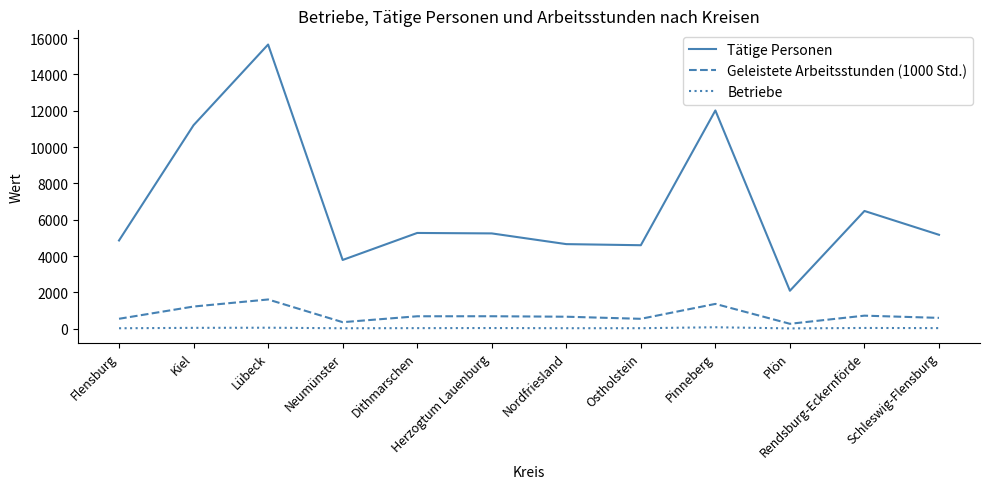

True or false: Geleistete Arbeitsstunden (1000 Std.) and Tätige Personen cross at least once.

False